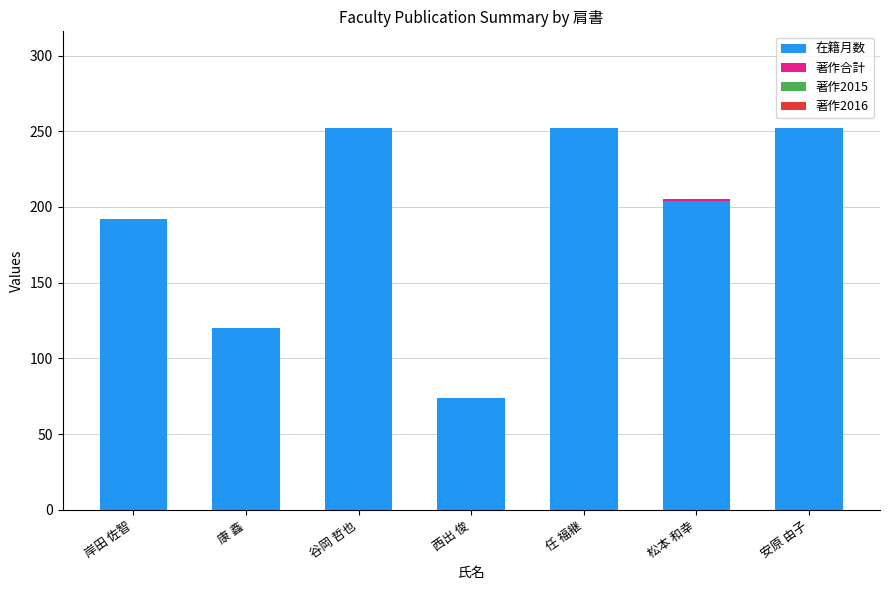

What value does the 在籍月数 series have at 岸田 佐智, to the nearest 50?

200